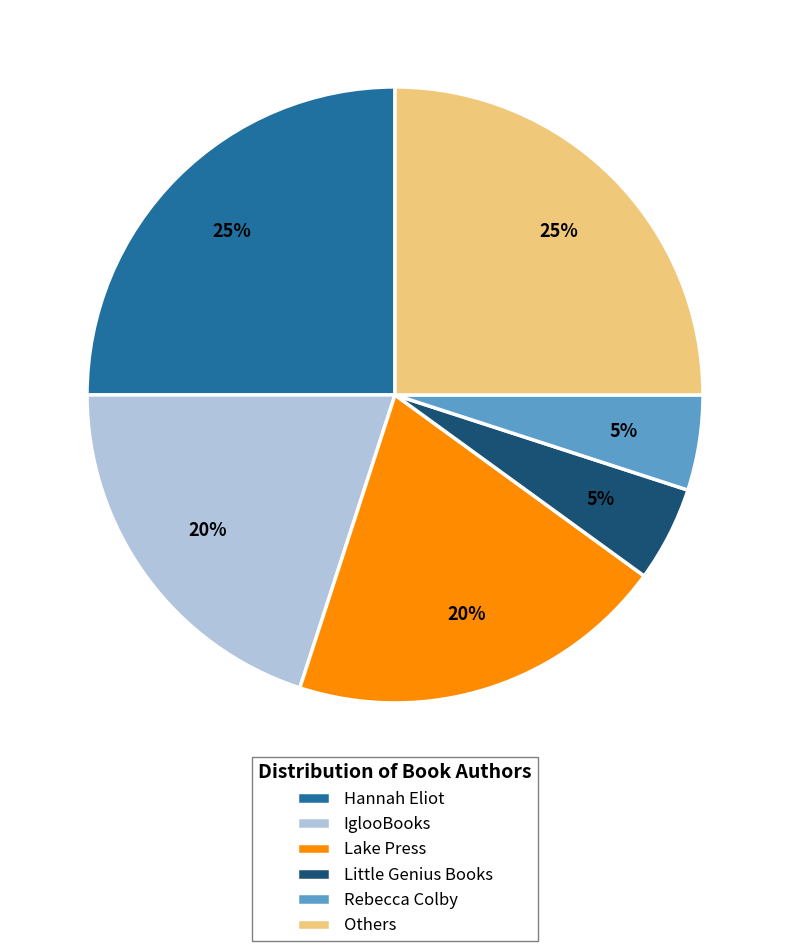

Do Others and Little Genius Books together represent more than half of the pie?

No